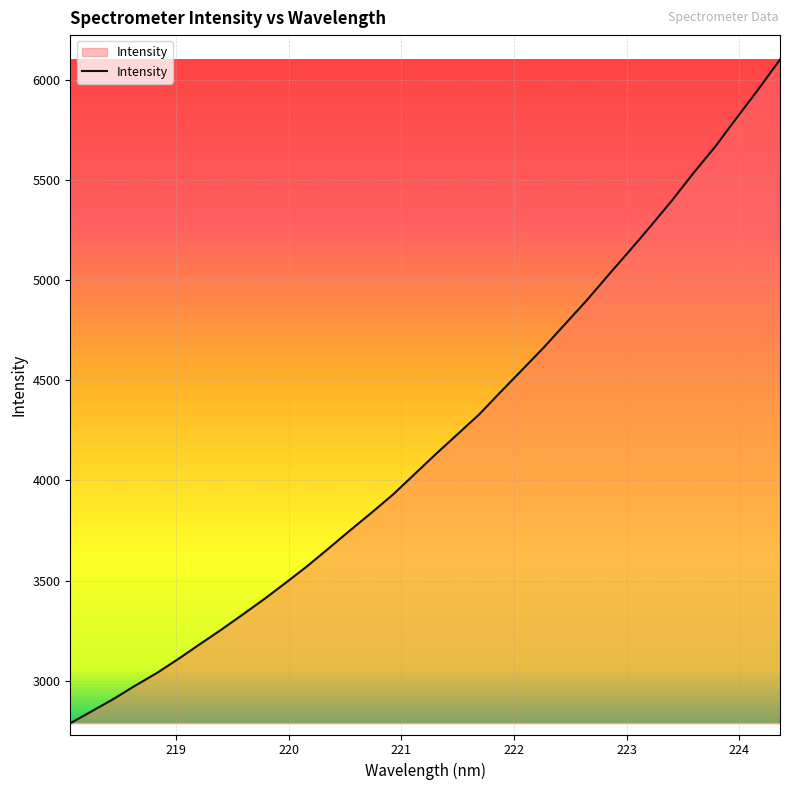

How many categories are shown in the chart?

34